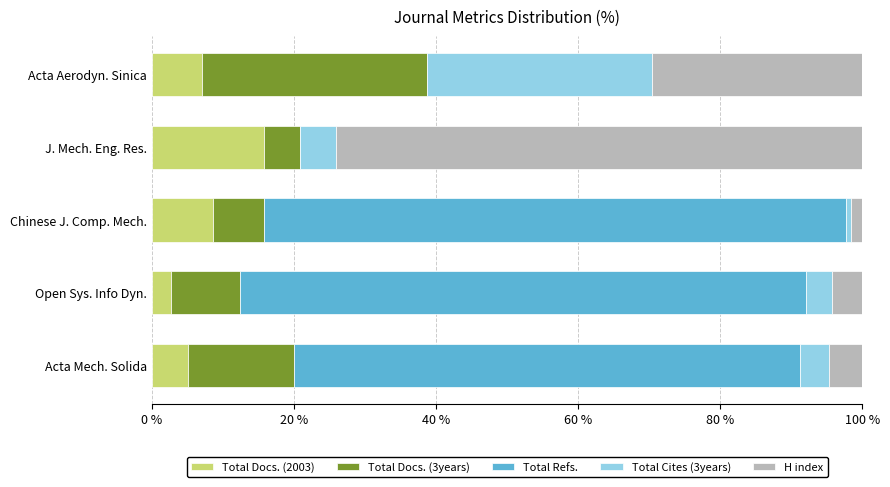

What is the maximum value for Total Docs. (2003)?

15.8